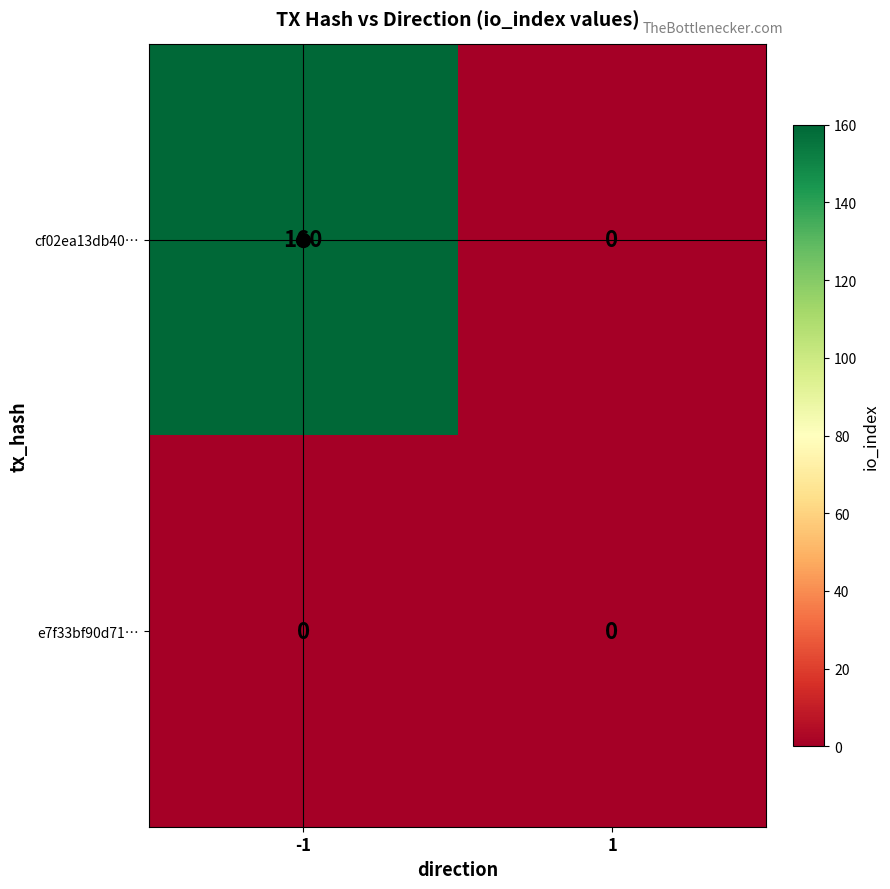

What is the average value of the cf02ea13db40… series?

80